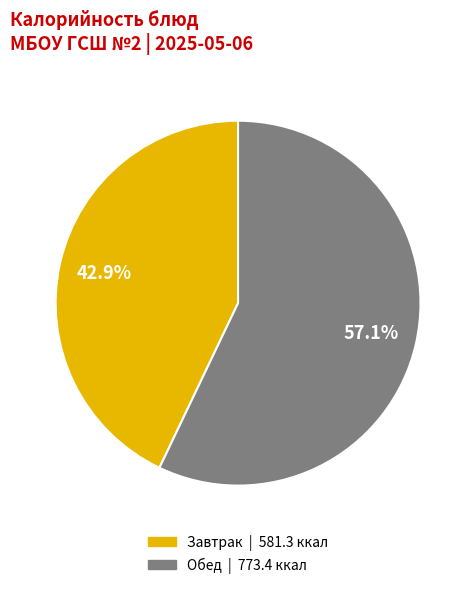

Count the number of slices in the pie.

2